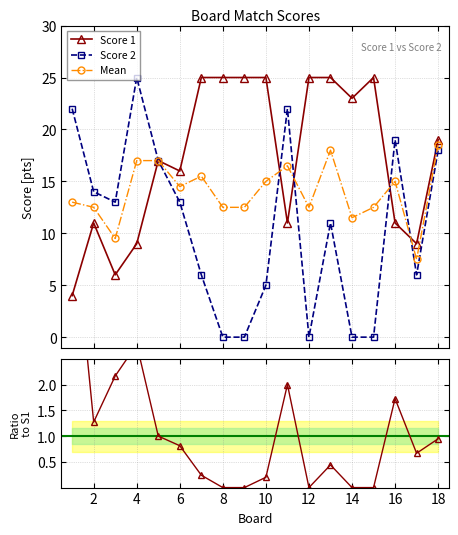

What is the value of the Mean point at the 8th from the left?

12.5